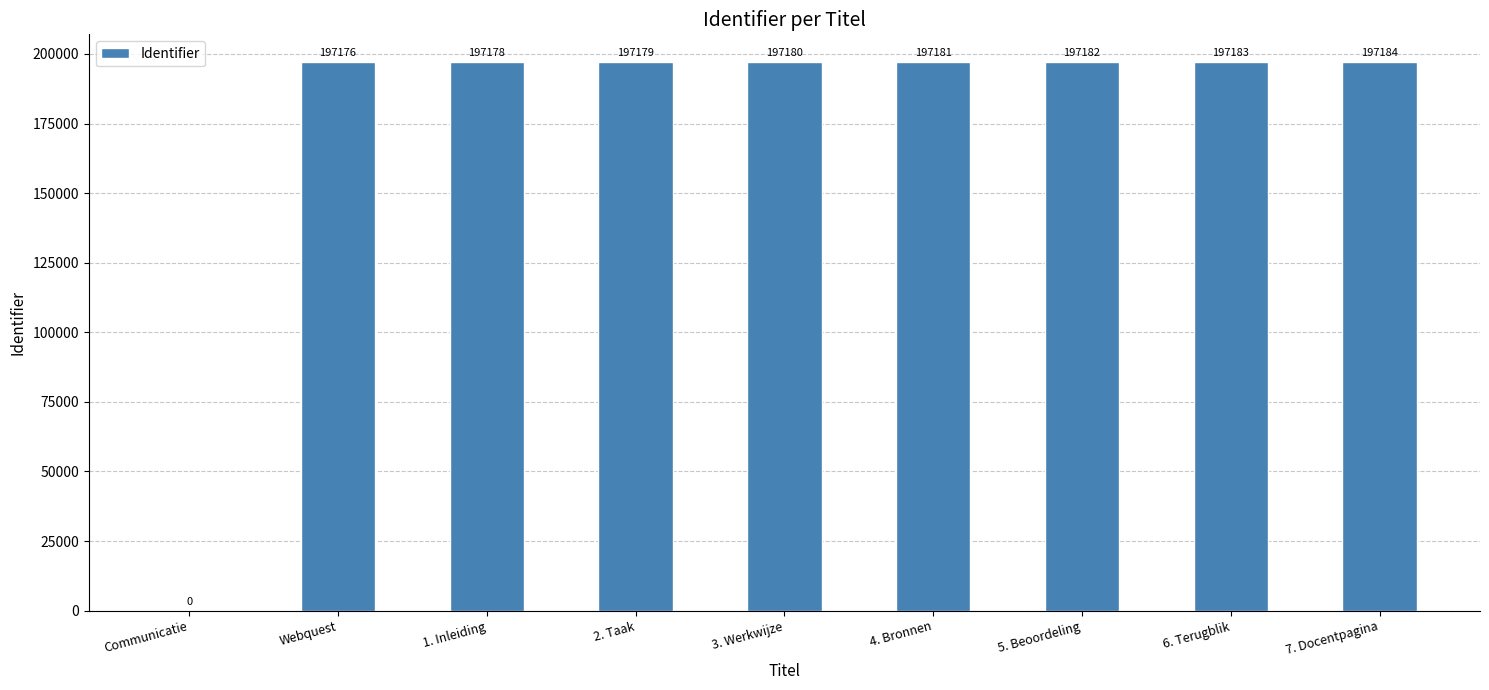

How many series are shown in this chart?

1